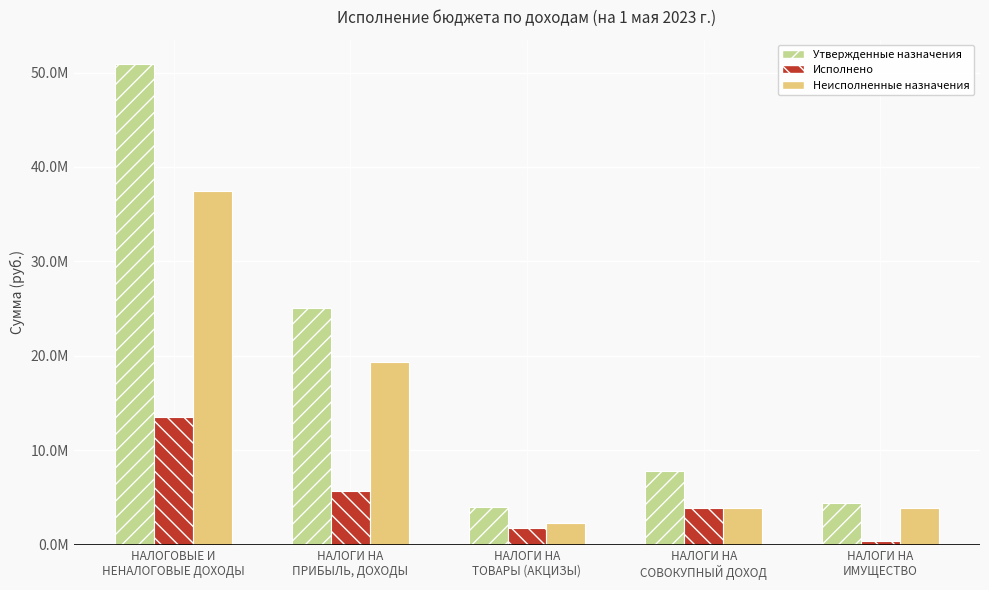

Does the chart contain any negative values?

No